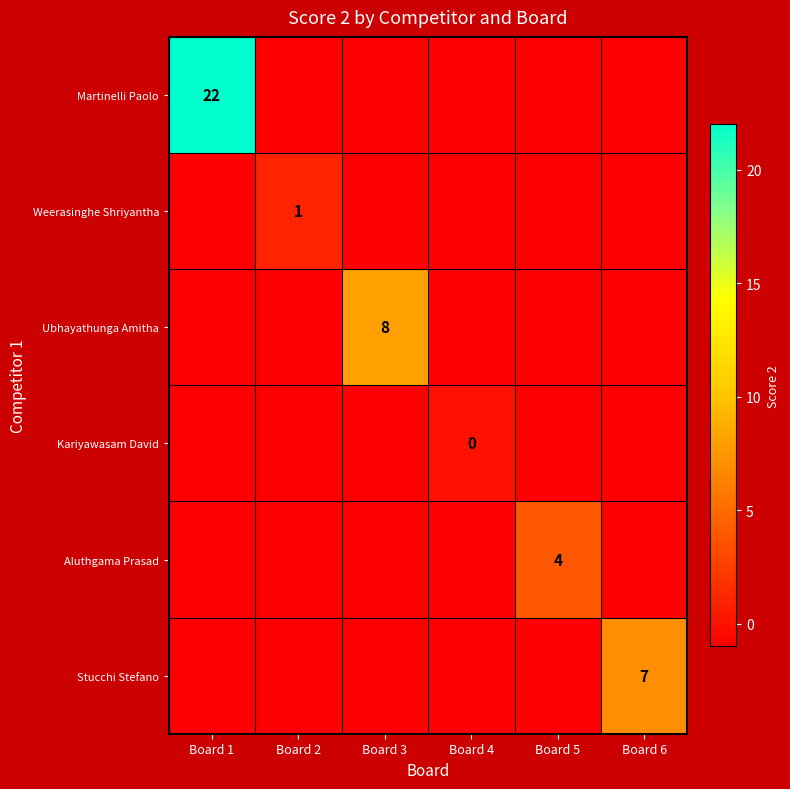

True or false: Ubhayathunga Amitha has a value of 4 at Board 3.

False